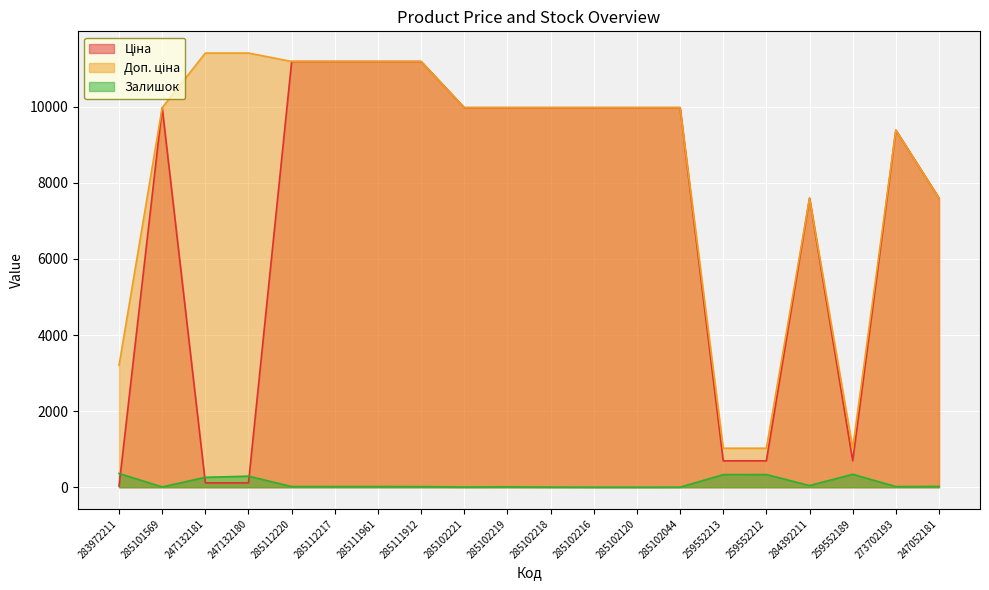

What is the spread (max minus min) of values at 259552212?

691.6